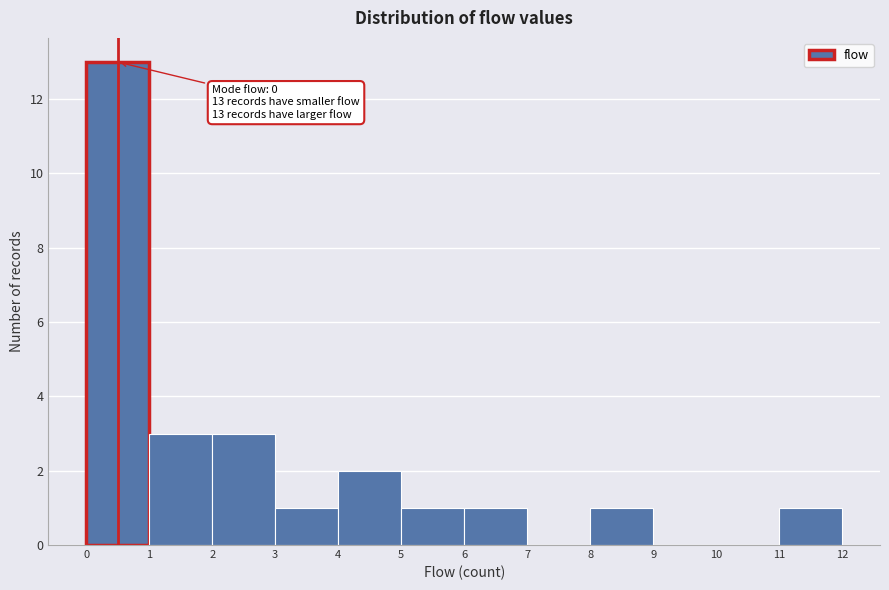

Over which range of the x-axis is the bar tallest?

0 to 1